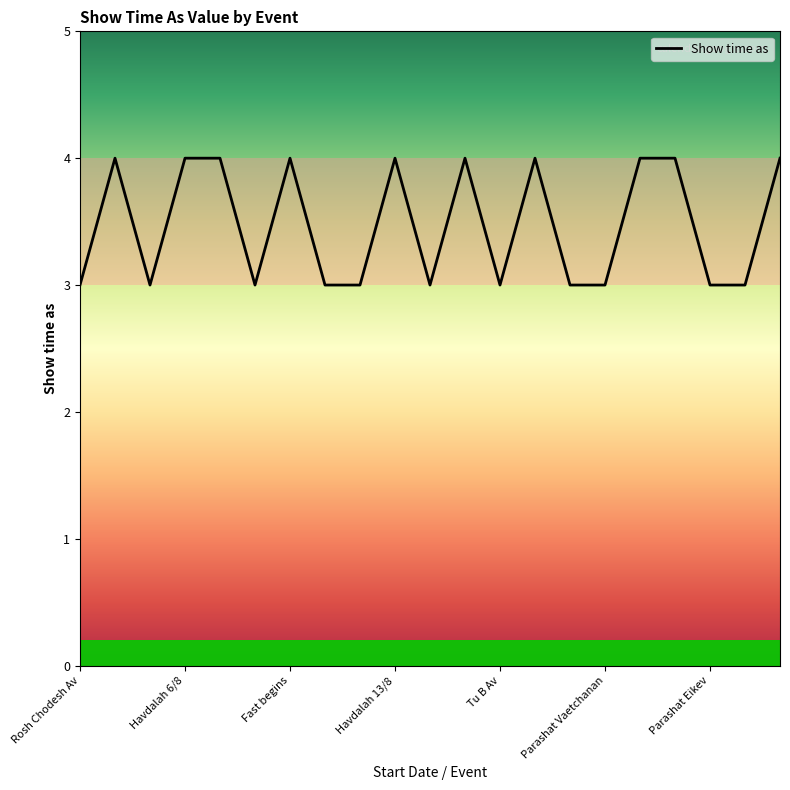

What is the minimum value shown in the chart?

3